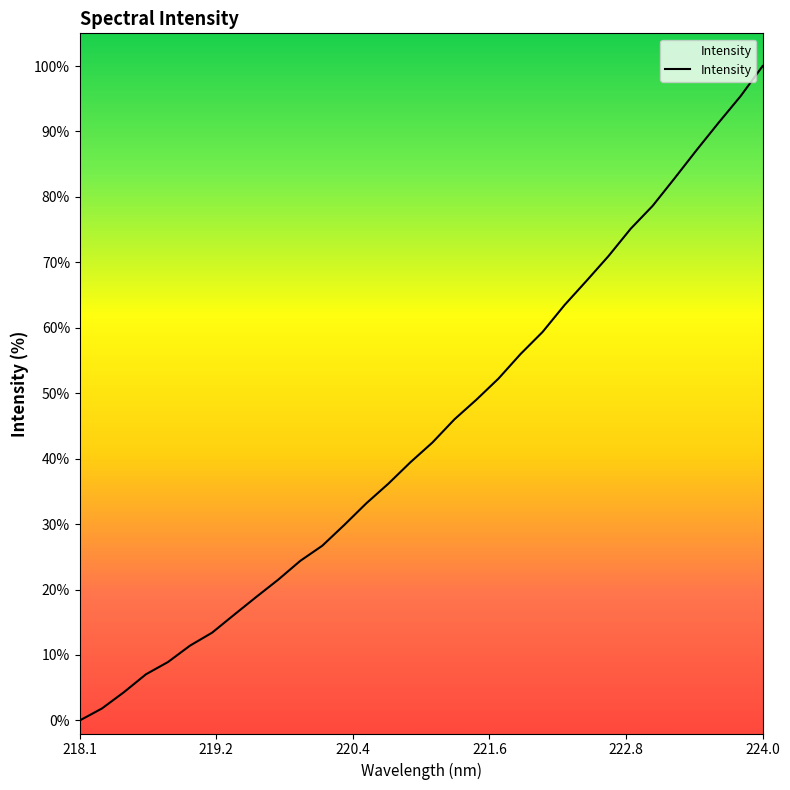

Reading right to left, what are all the values shown in this chart?

100.0	95.4	91.3	87.2	82.9	78.6	75.1	71.0	67.2	63.5	59.4	56.0	52.2	49.0	46.0	42.5	39.5	36.2	33.2	29.9	26.7	24.4	21.5	18.9	16.1	13.4	11.4	8.9	7.0	4.3	1.8	0.0